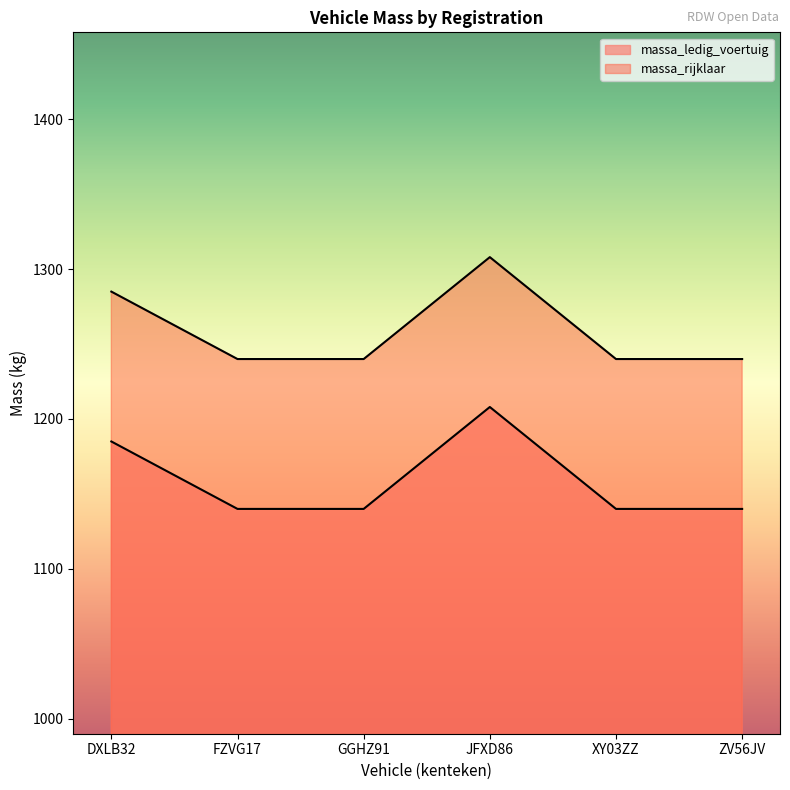

True or false: massa_ledig_voertuig has a value of 1979 at FZVG17.

False